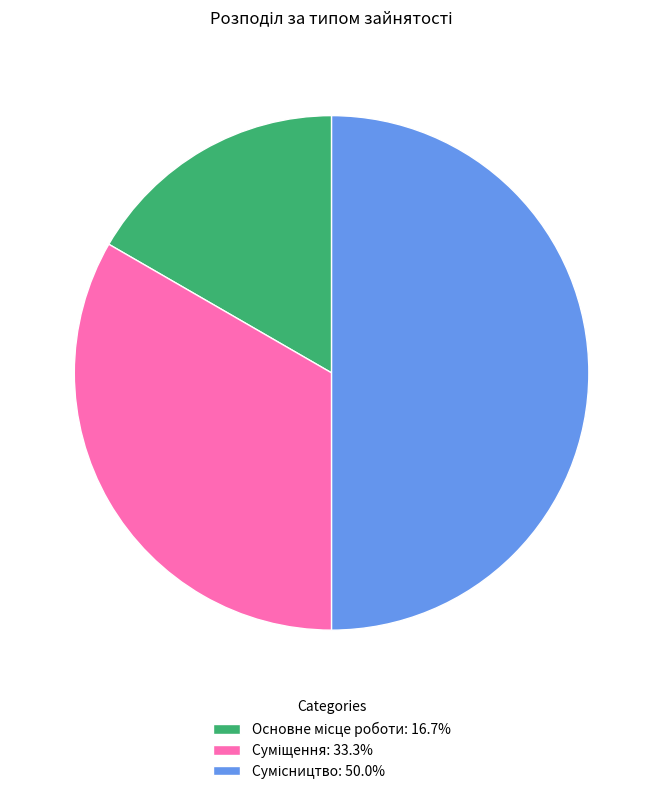

Count the number of slices in the pie.

3